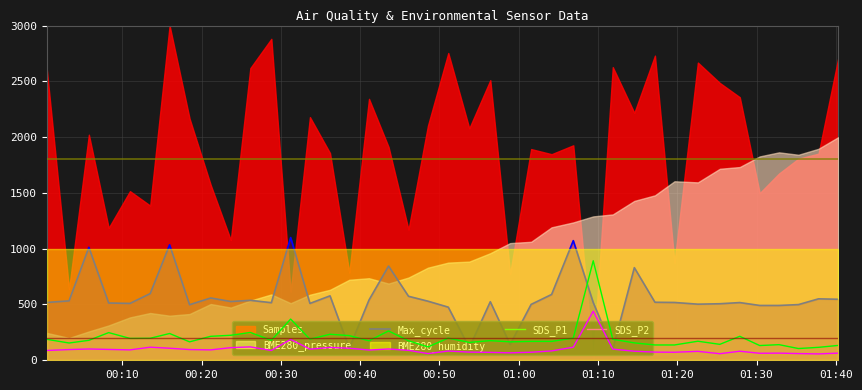

How many data points in SDS_P2 are less than 89?

20